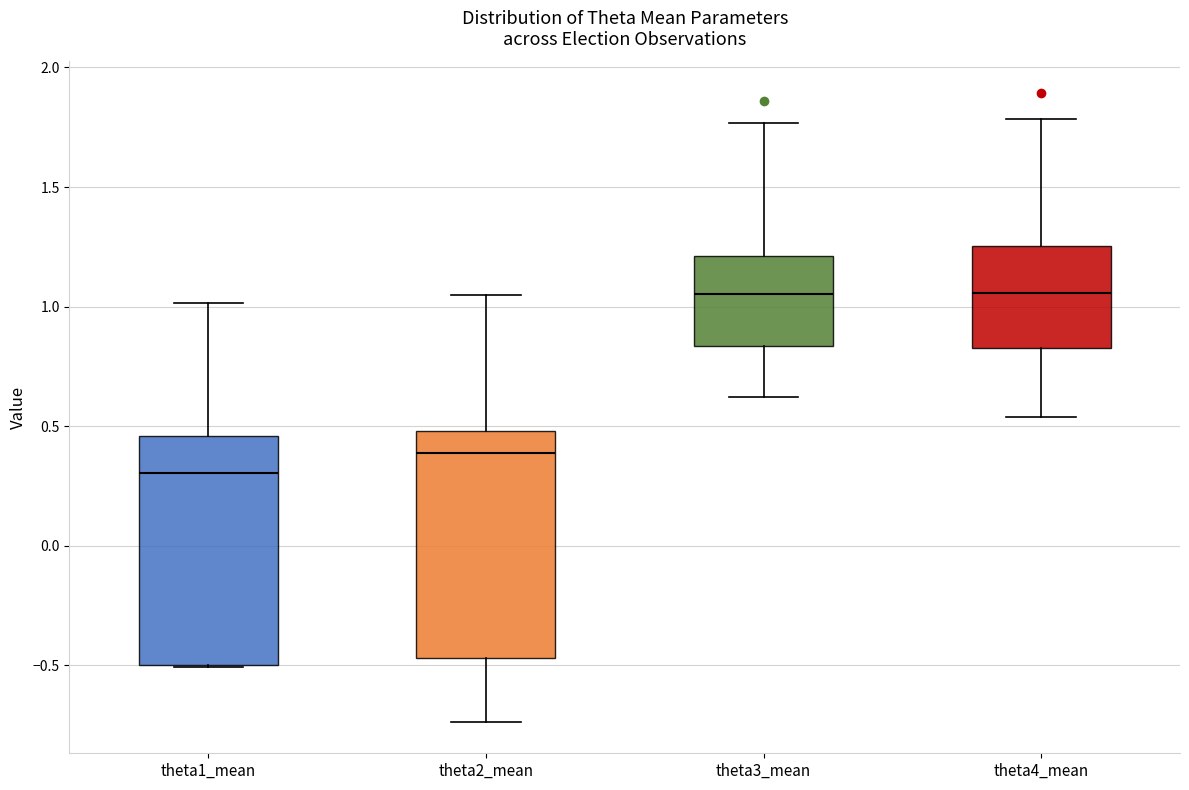

Reading left to right, read every box against the y-axis: the position of its median line, the range the box covers, and the ends of its whiskers. The values are not printed on the chart, so give them approximately, as read against the axis.

theta1_mean: median 0.30, box -0.50 to 0.45, whiskers -0.50 to 1.00
theta2_mean: median 0.40, box -0.45 to 0.50, whiskers -0.75 to 1.05
theta3_mean: median 1.05, box 0.85 to 1.20, whiskers 0.60 to 1.75
theta4_mean: median 1.05, box 0.85 to 1.25, whiskers 0.55 to 1.80